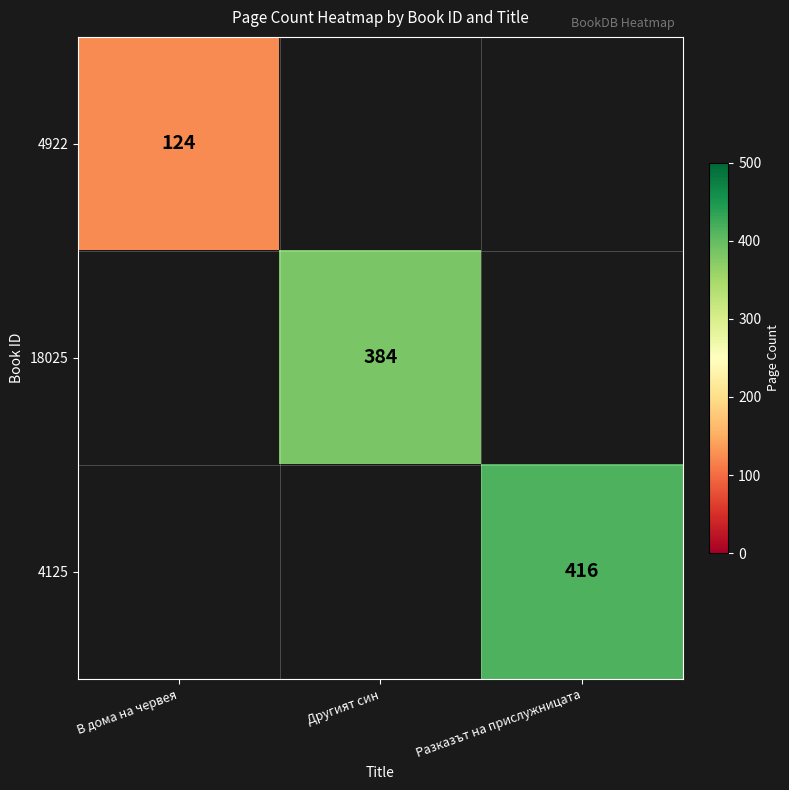

What is the greatest value displayed?

416.0